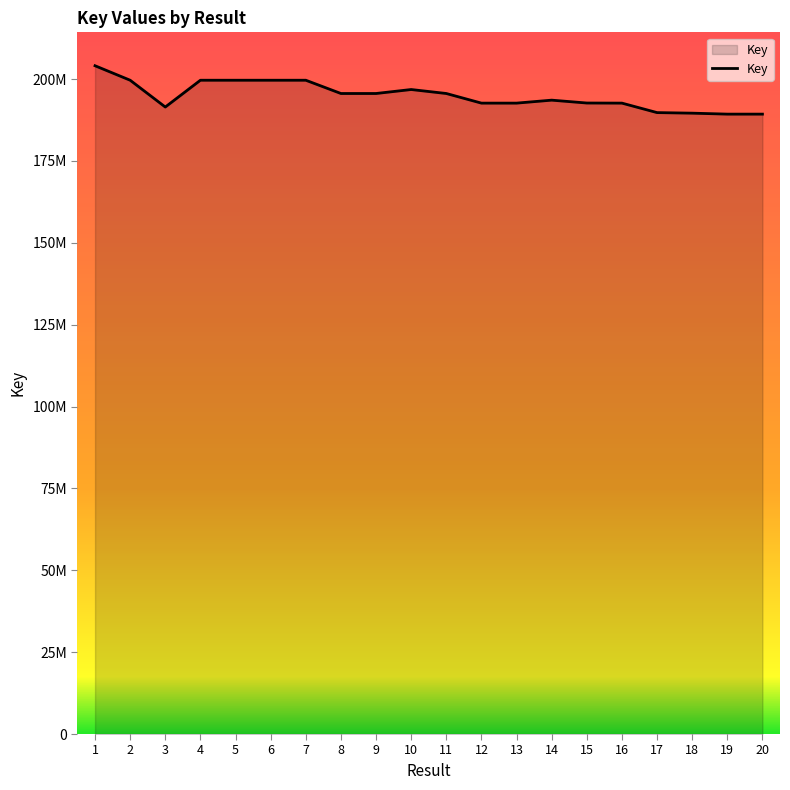

Between 3 and 18, which is larger?

3